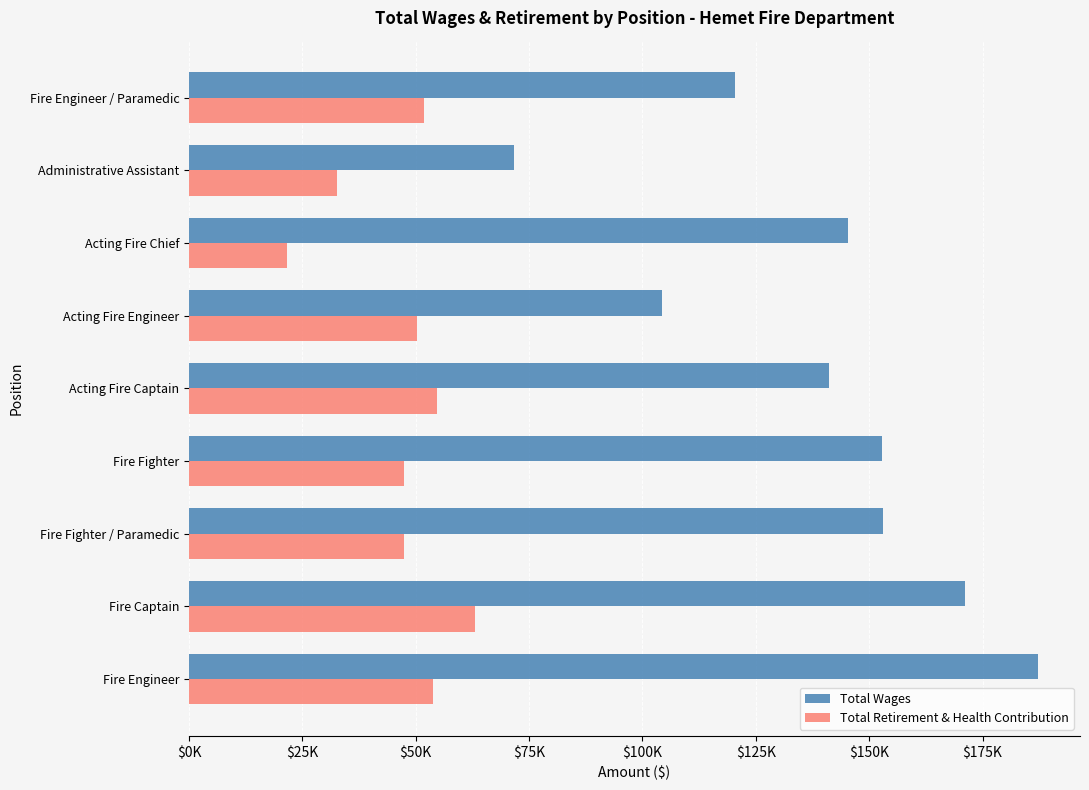

Which series has the largest range (max minus min)?

Total Wages